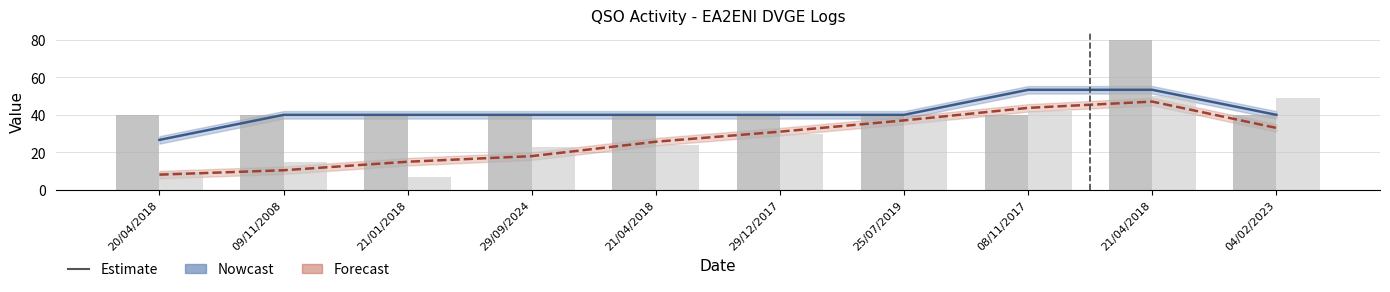

What is the difference between the highest and lowest values at 29/12/2017?

10.0